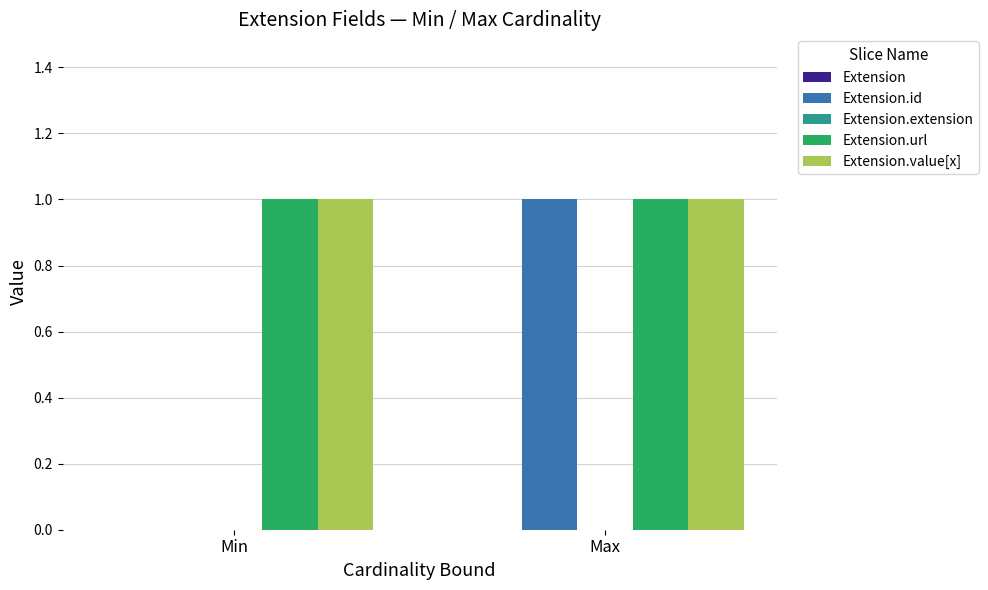

Are the bars grouped side by side (vs. stacked)?

Yes